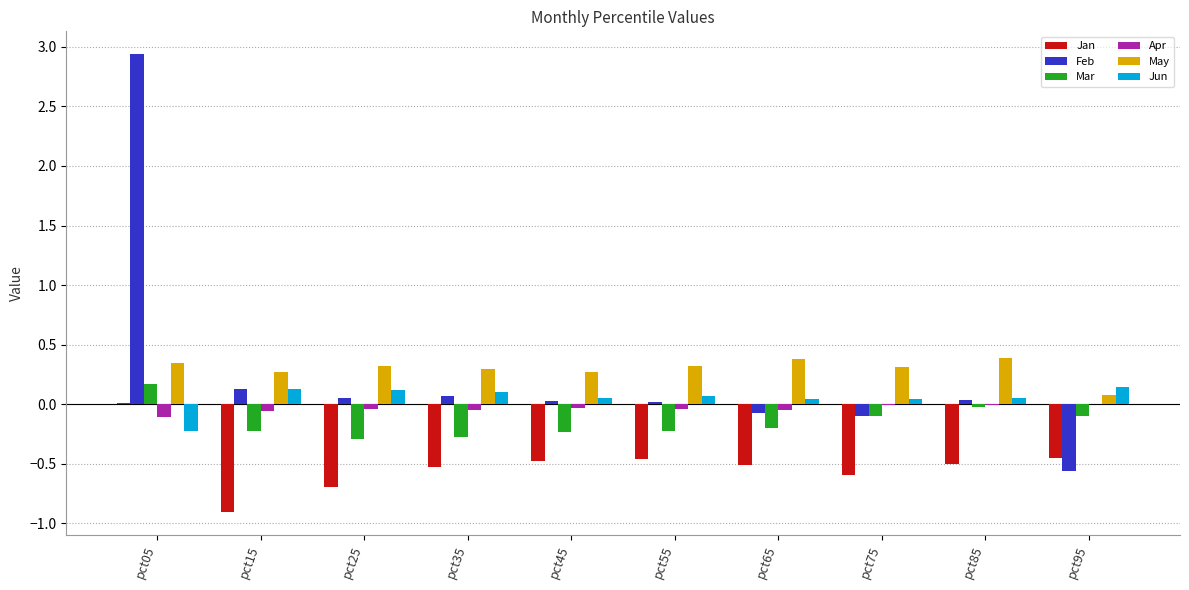

Is the value of Jan at pct55 greater than the value of Apr at pct05?

No